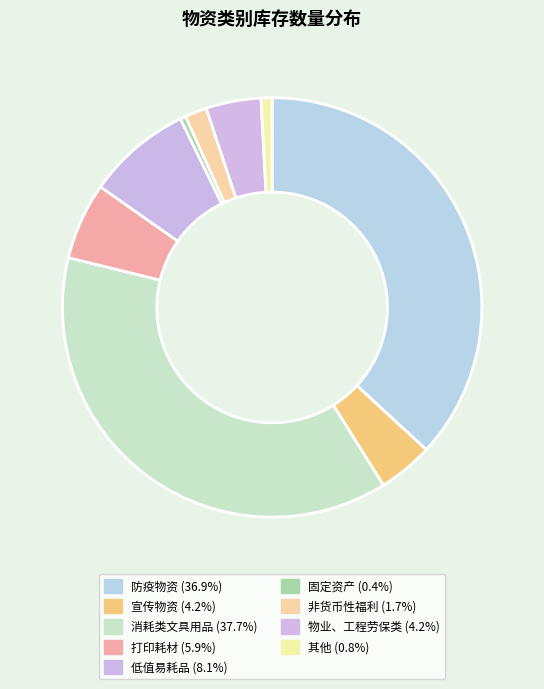

How many segments does this pie chart have?

9